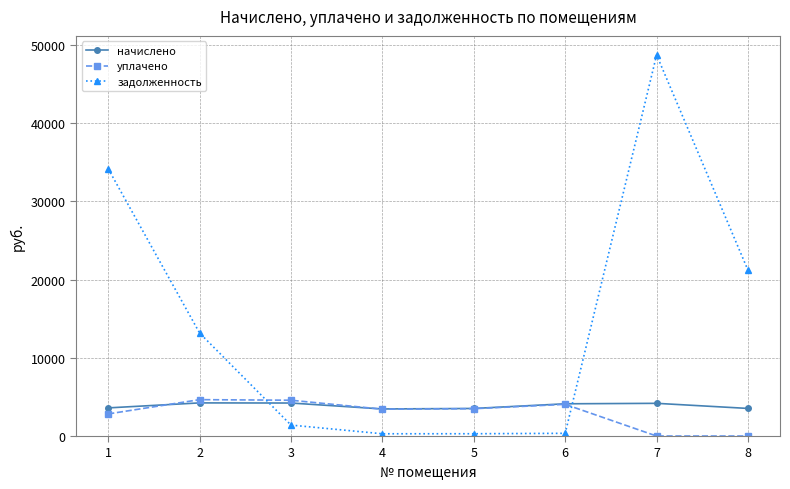

Which label corresponds to the largest value in the chart?

7